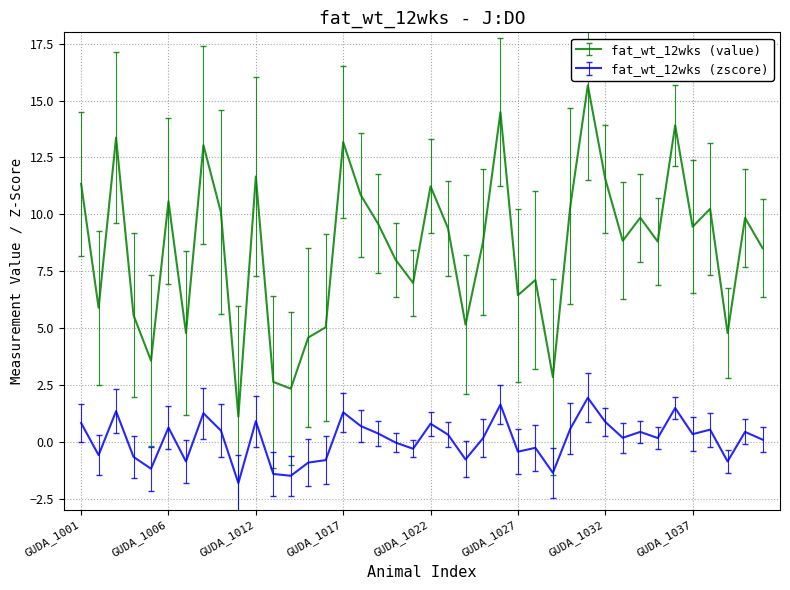

Which series has the largest total across all categories?

fat_wt_12wks (value)